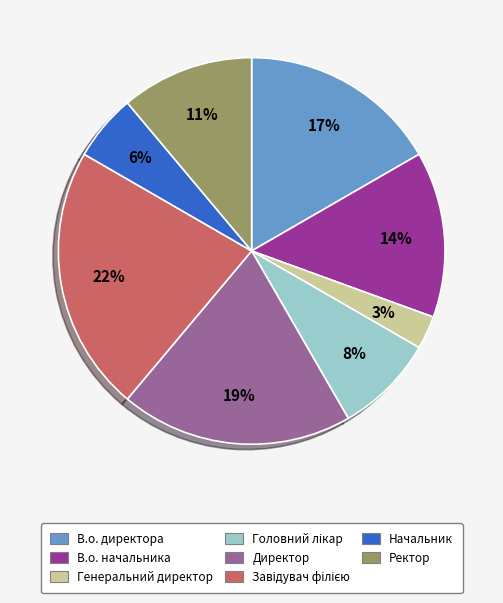

Combined, do Ректор and Директор account for over 50%?

No